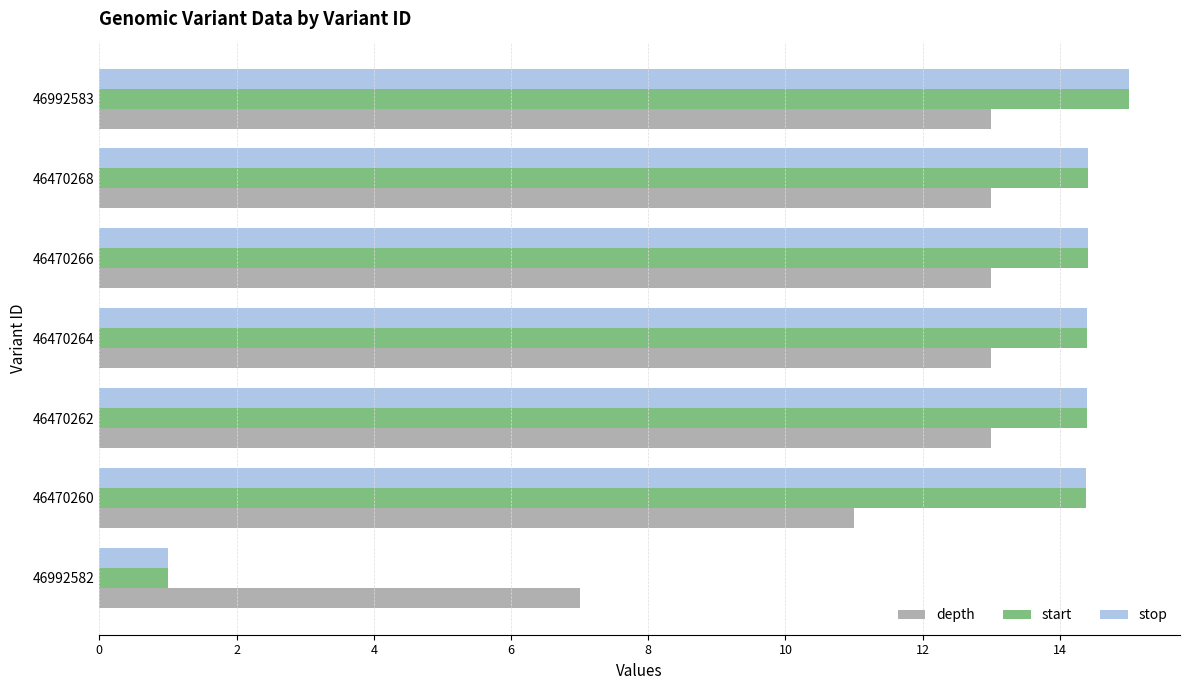

The value of start at 46470262 is 14.4. True or false?

True